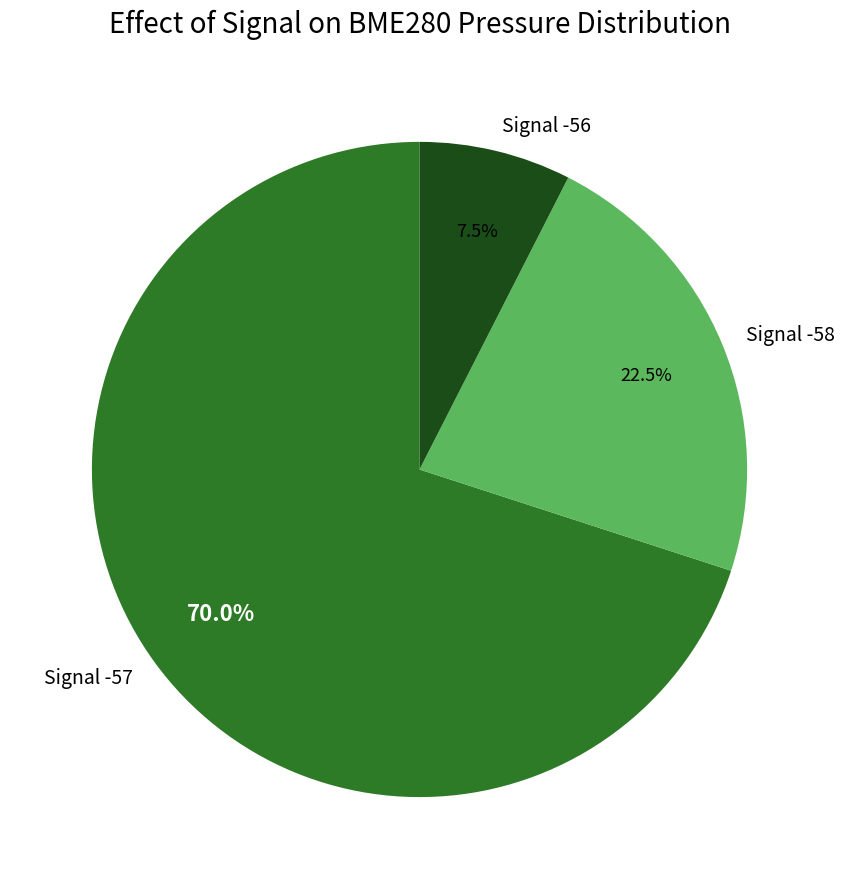

What is the largest slice in the pie chart?

Signal -57